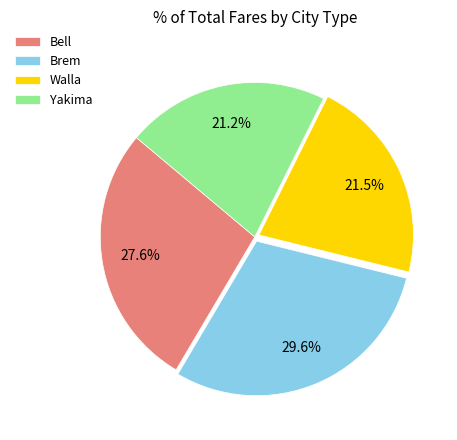

To the nearest percent, what portion does Bell represent?

28%